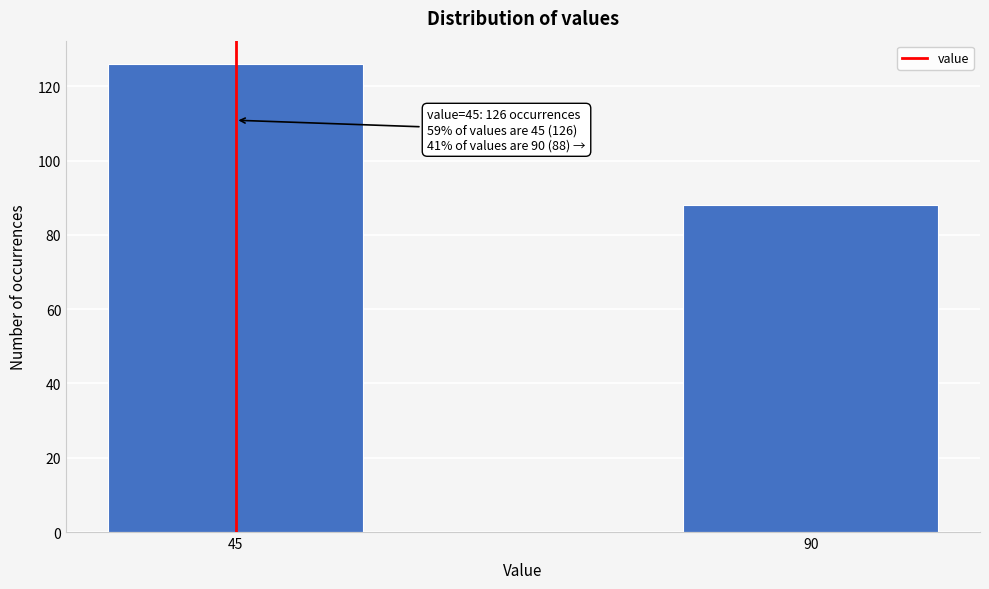

Reading right to left, extract all data points from this chart.

90=88	45=126